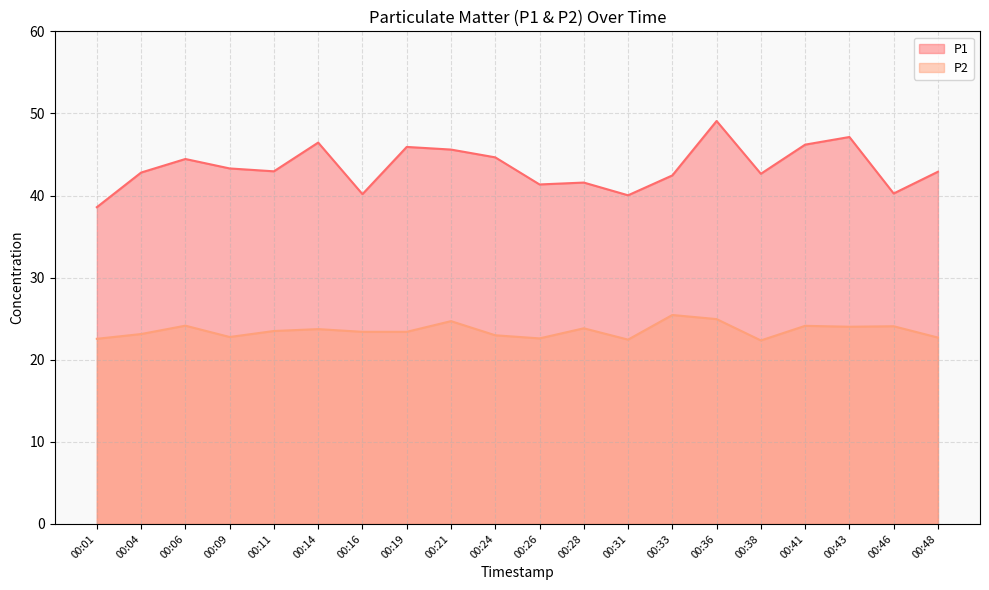

In P2, how many points are lower than both neighbors (excluding endpoints)?

5